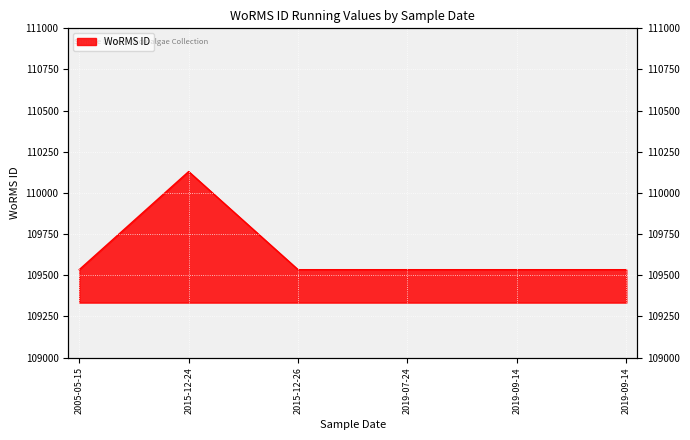

The value at 2019-09-14 is 171002. True or false?

False